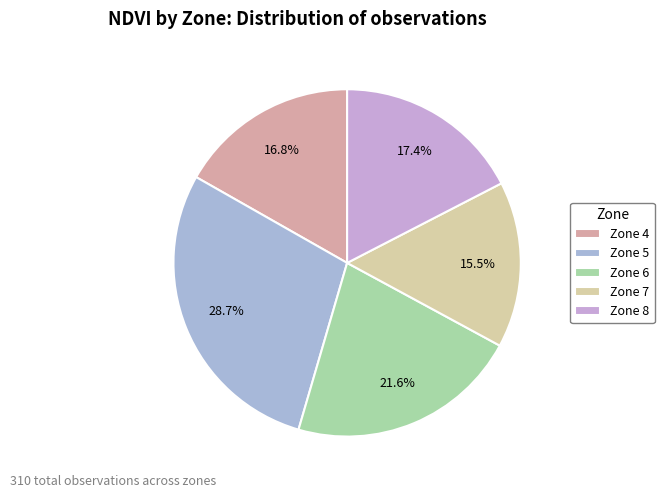

Rank the categories by value from lowest to highest.

Zone 7, Zone 4, Zone 8, Zone 6, Zone 5